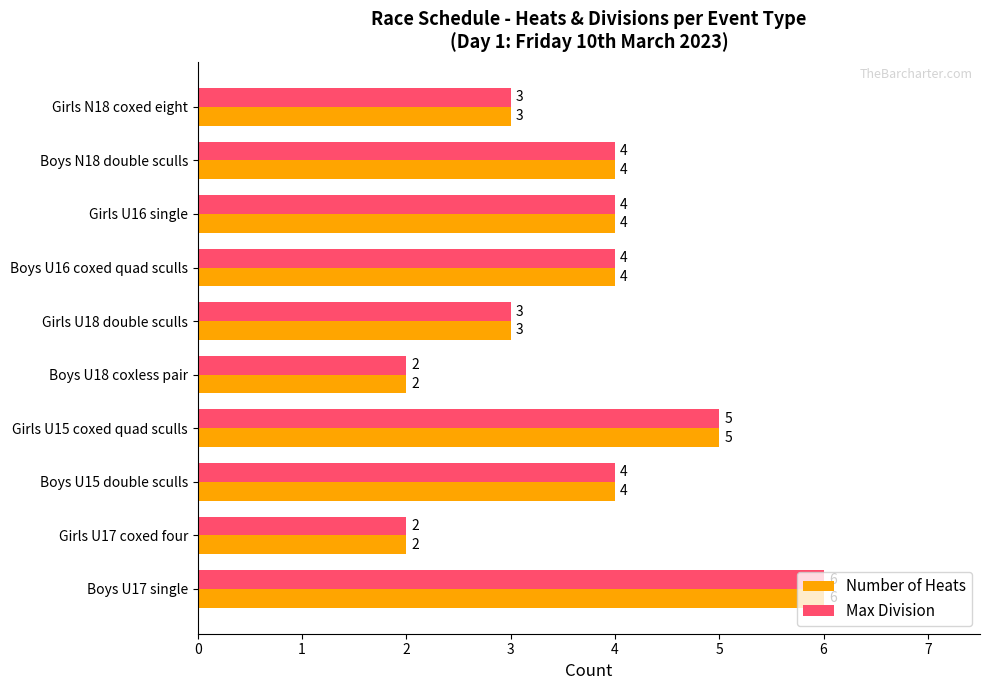

How many values in the Max Division series are below 4?

4